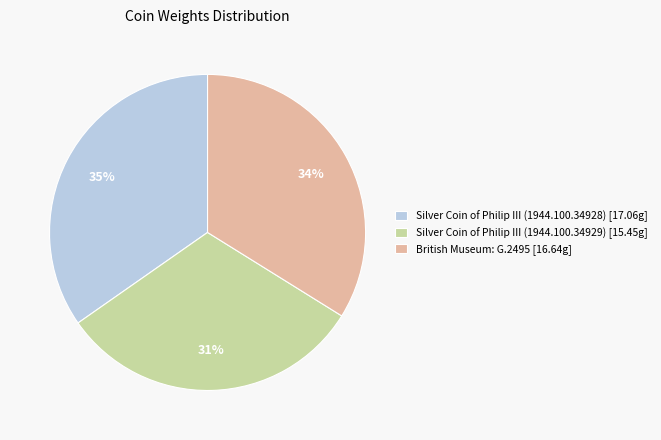

Is Silver Coin of Philip III (1944.100.34929) the majority of the pie?

No